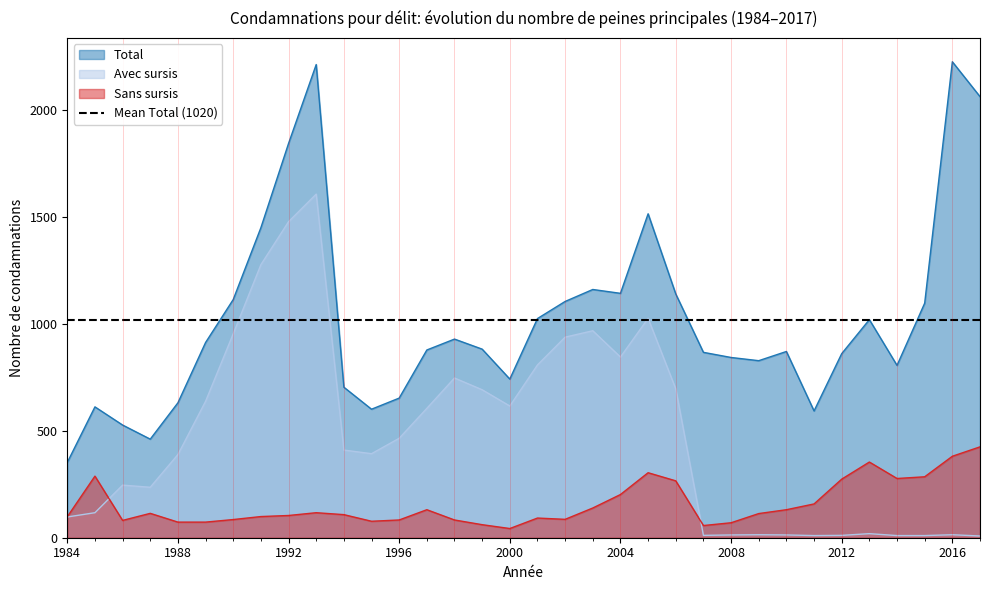

At which category does Sans sursis reach its first local peak?

1985